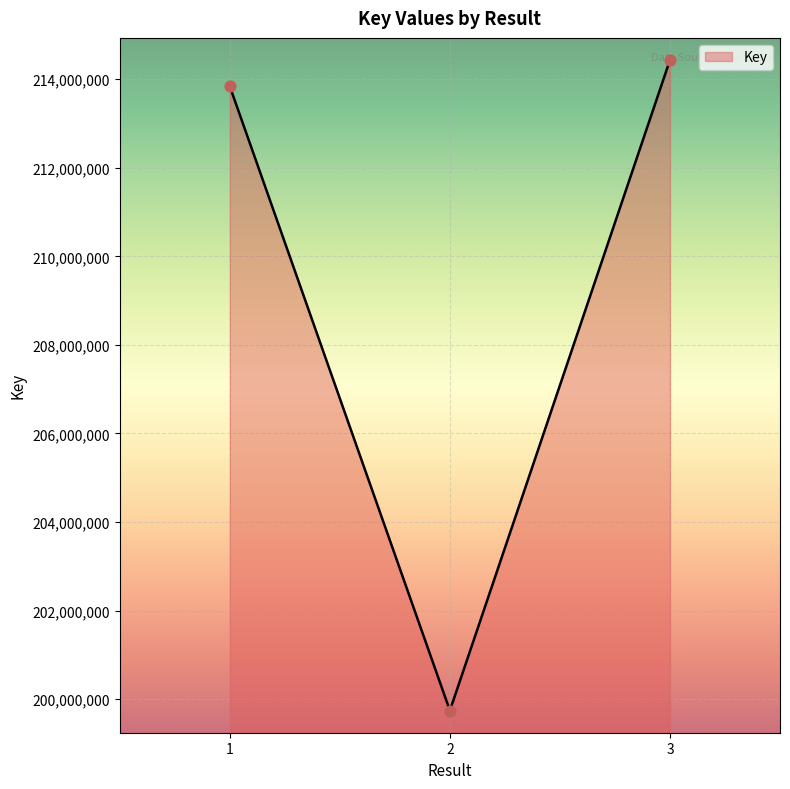

What is the ratio of the value at 3 to the value at 2?

1.1